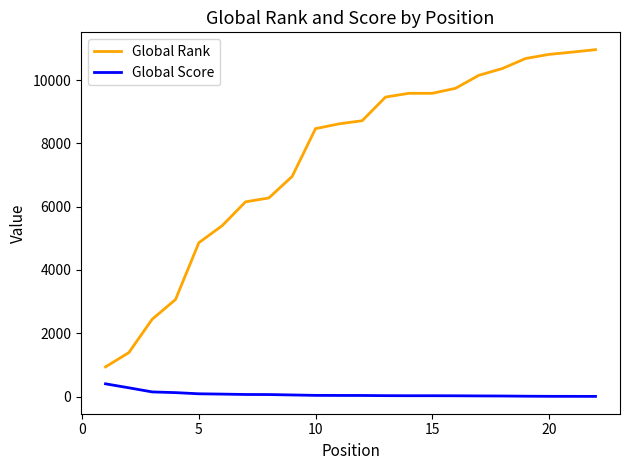

What is the difference between the maximum and second lowest values in the Global Rank series?

9571